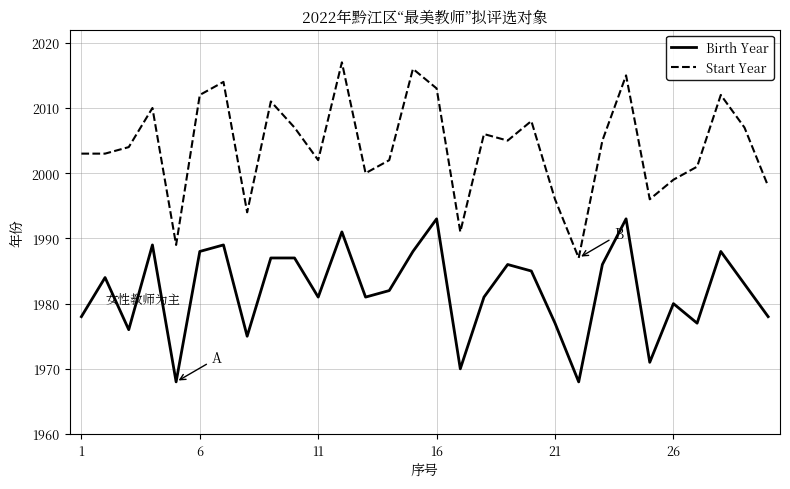

Which series has the widest spread of values?

Start Year